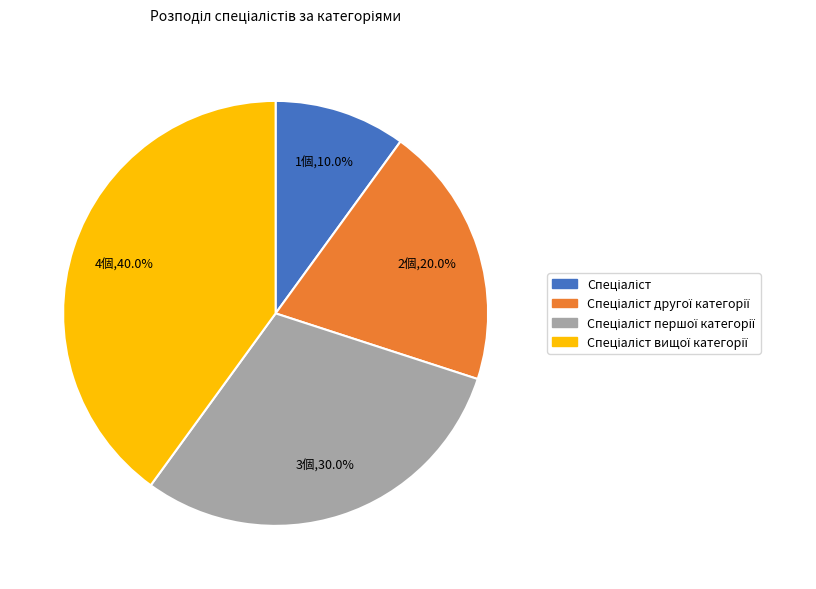

Is there any slice that represents more than half of the pie?

No